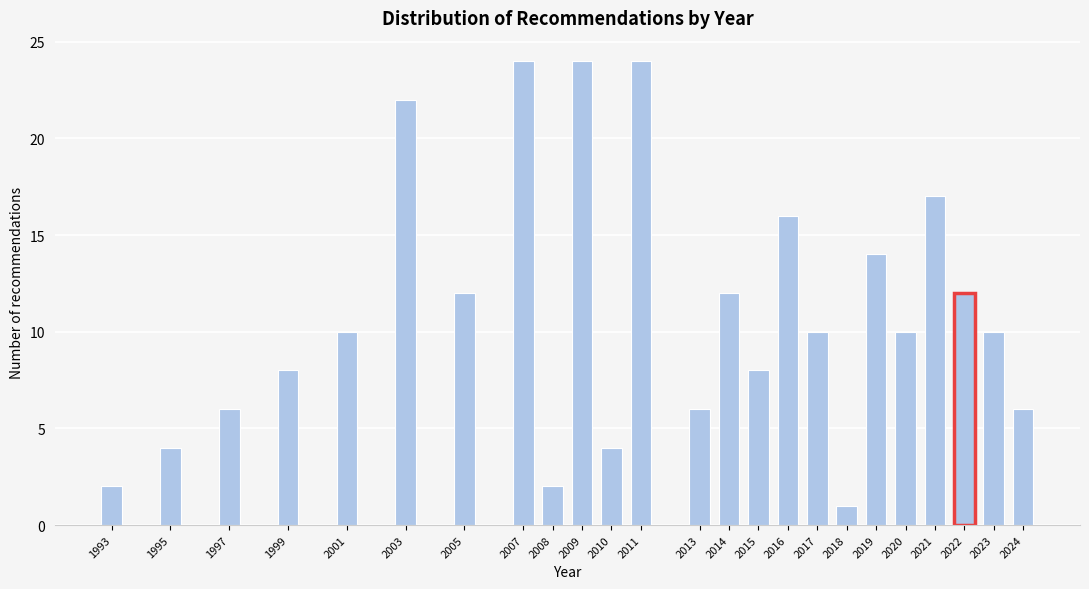

Reading left to right, list all the values displayed in this chart.

2	4	6	8	10	22	12	24	2	24	4	24	6	12	8	16	10	1	14	10	17	12	10	6